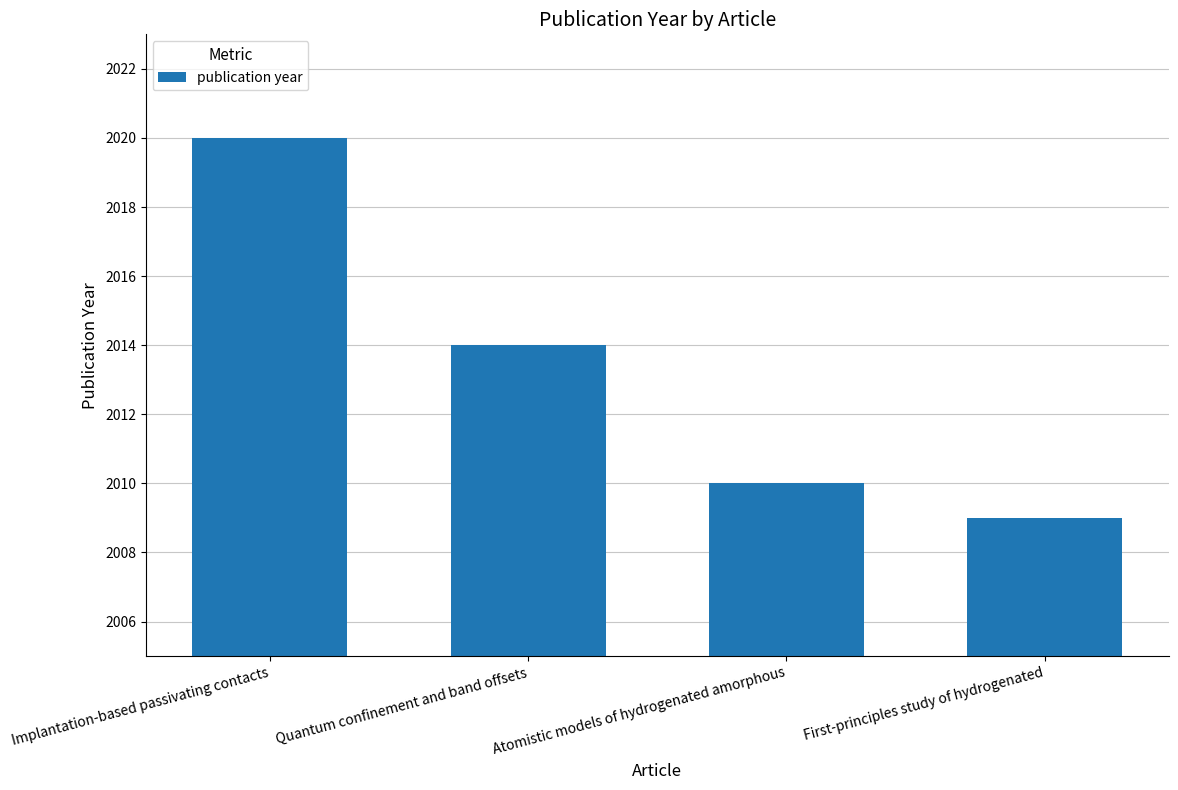

What is the sum of all values?

8053